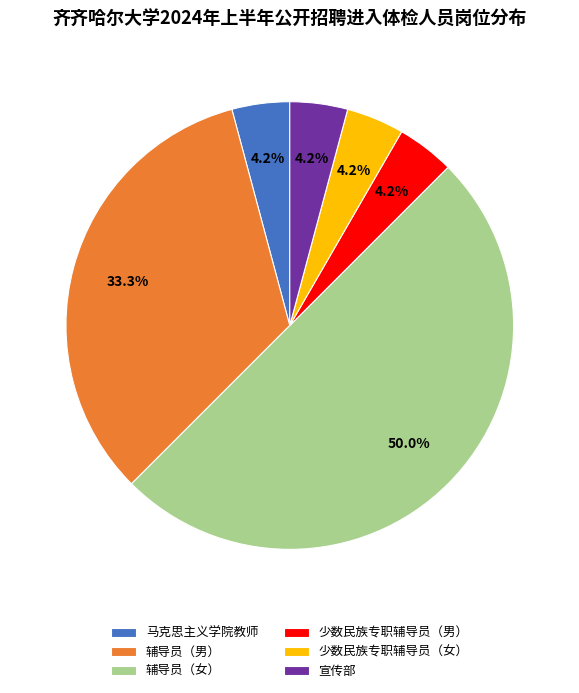

What is the largest slice in the pie chart?

辅导员（女）